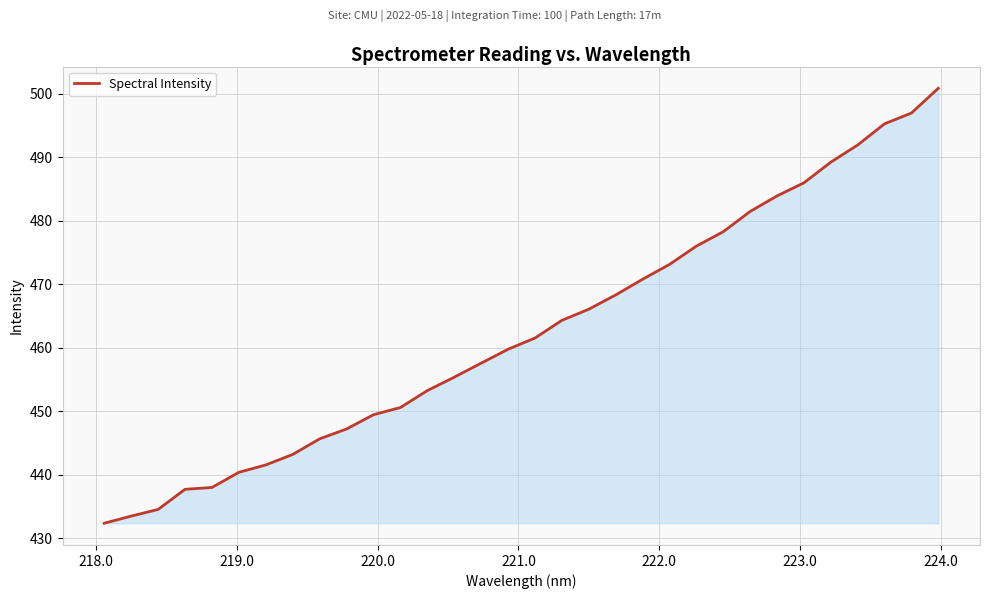

What is the smallest value displayed?

432.4